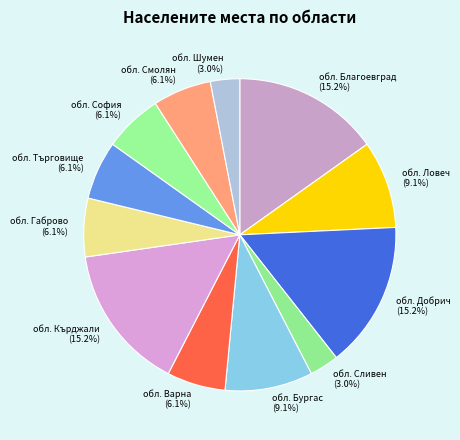

How many slices are in this pie chart?

12